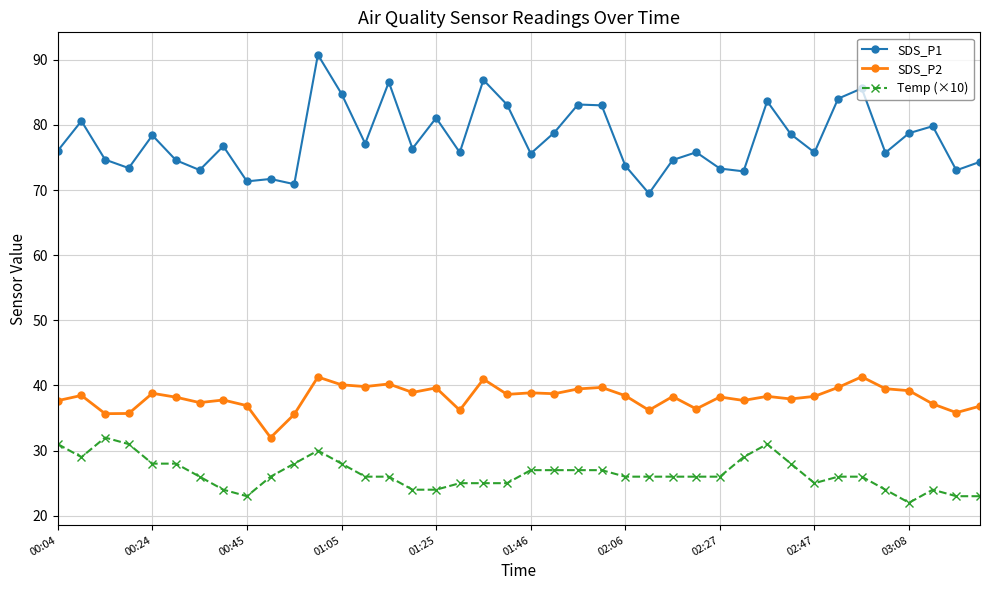

What is the value of the SDS_P1 point at the 32nd from the left?

78.6